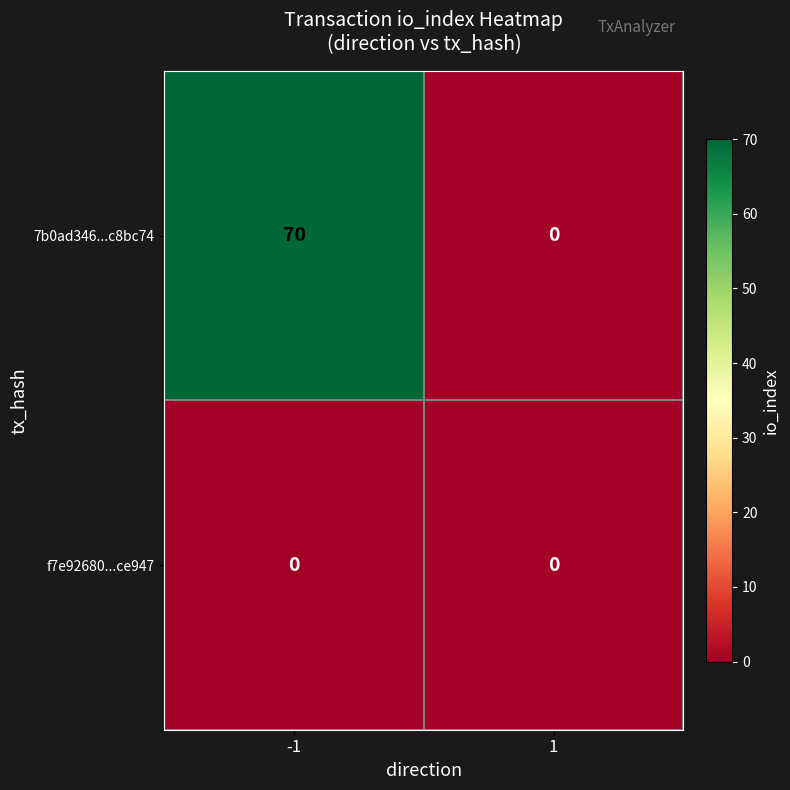

The value of f7e92680...ce947 at 1 is 0. True or false?

True